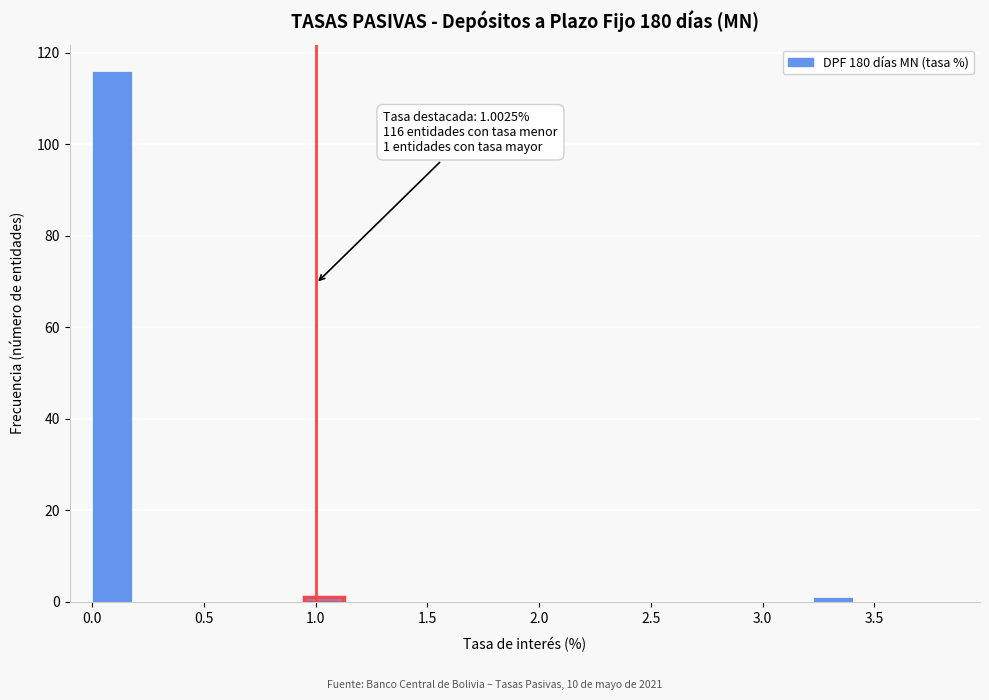

Read against the x-axis, roughly where is the centre of the tallest bar?

0.10